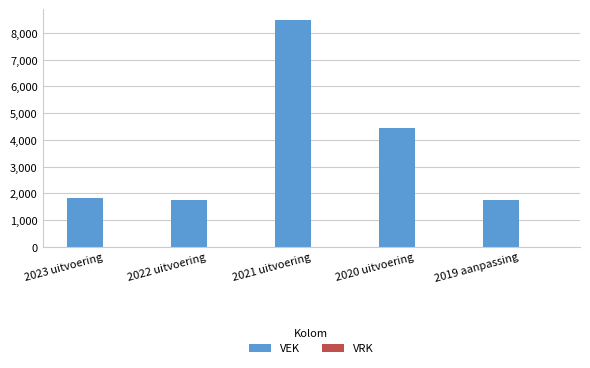

What is the smallest value displayed?

1756